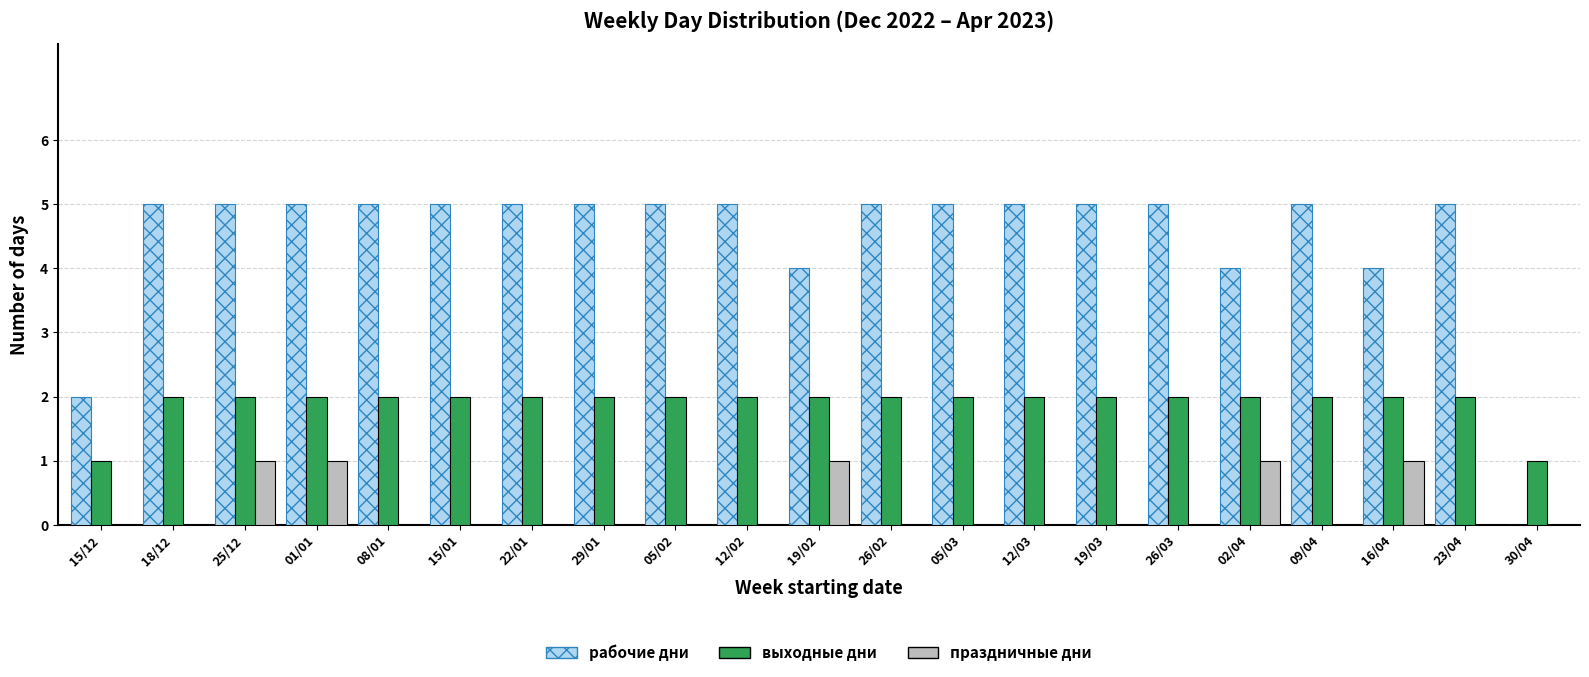

What is the sum of all праздничные дни values?

5